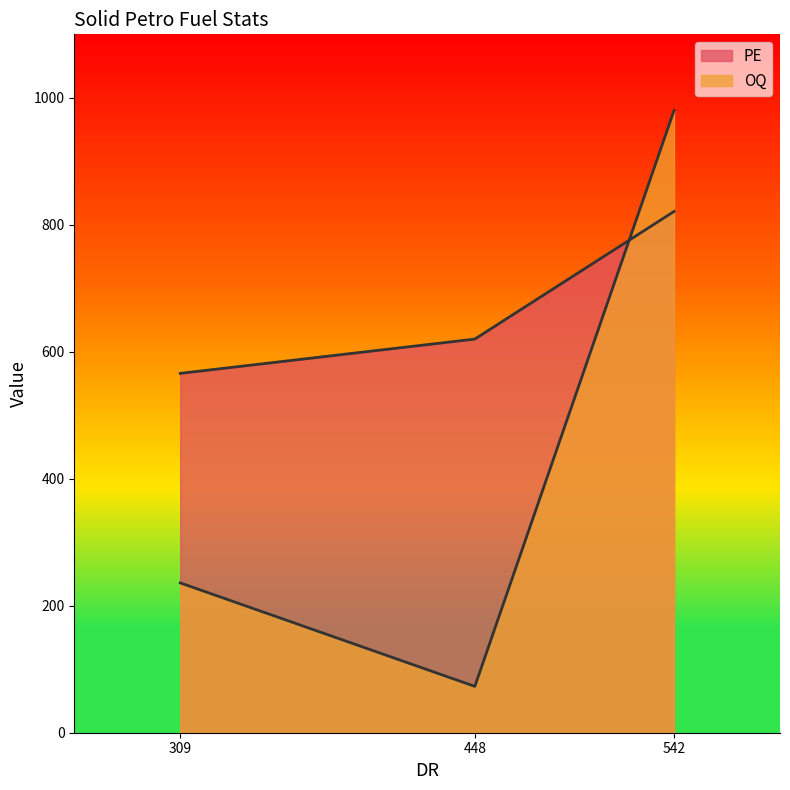

How many PE values are between 566 and 821?

3